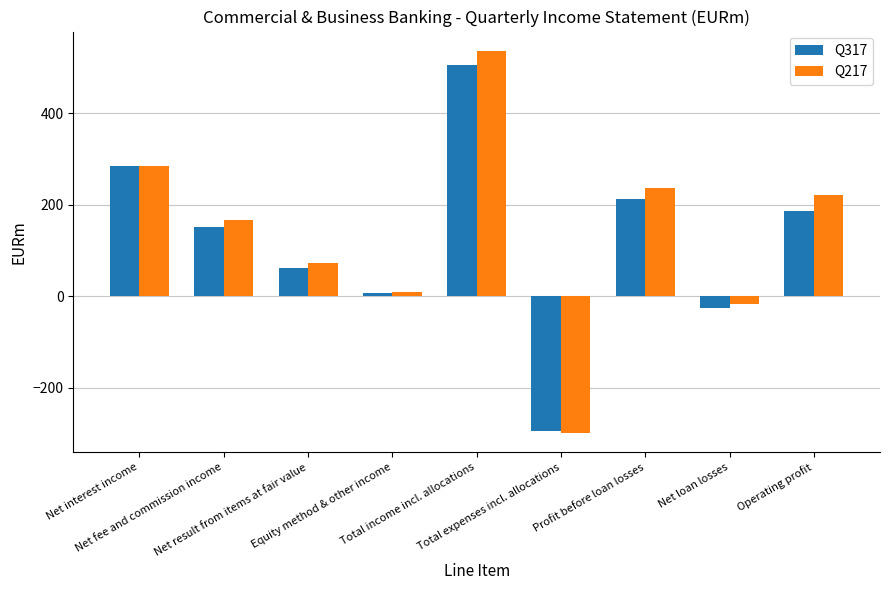

How many negative values does the Q217 series have?

2